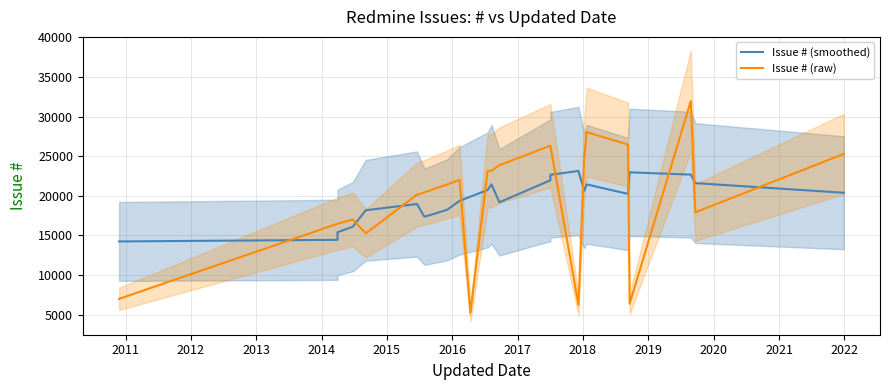

What is the value of the Issue # (smoothed) point at the 21st from the left?

22670.8